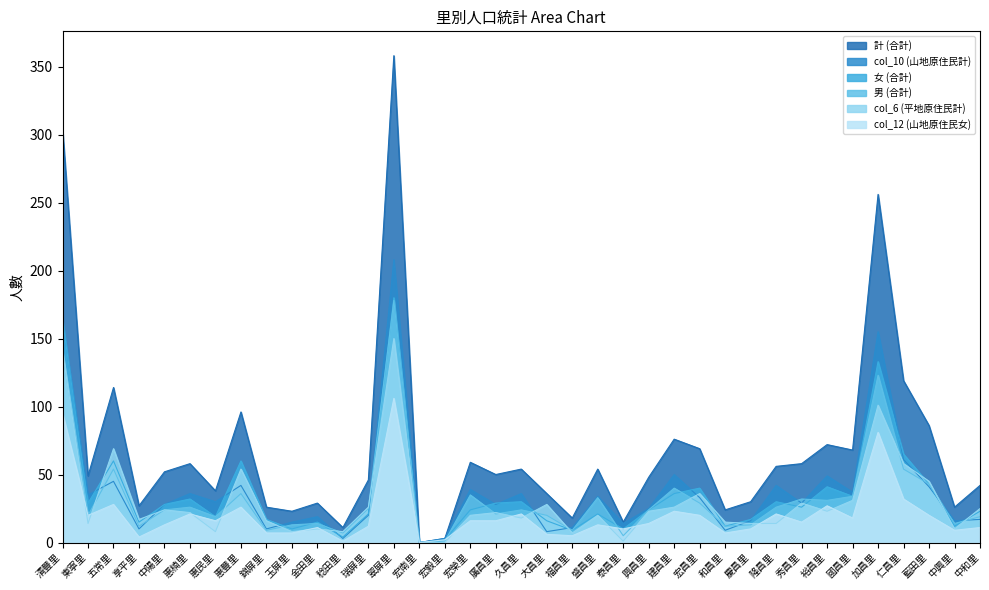

What position from the right is 瑞屏里?

25